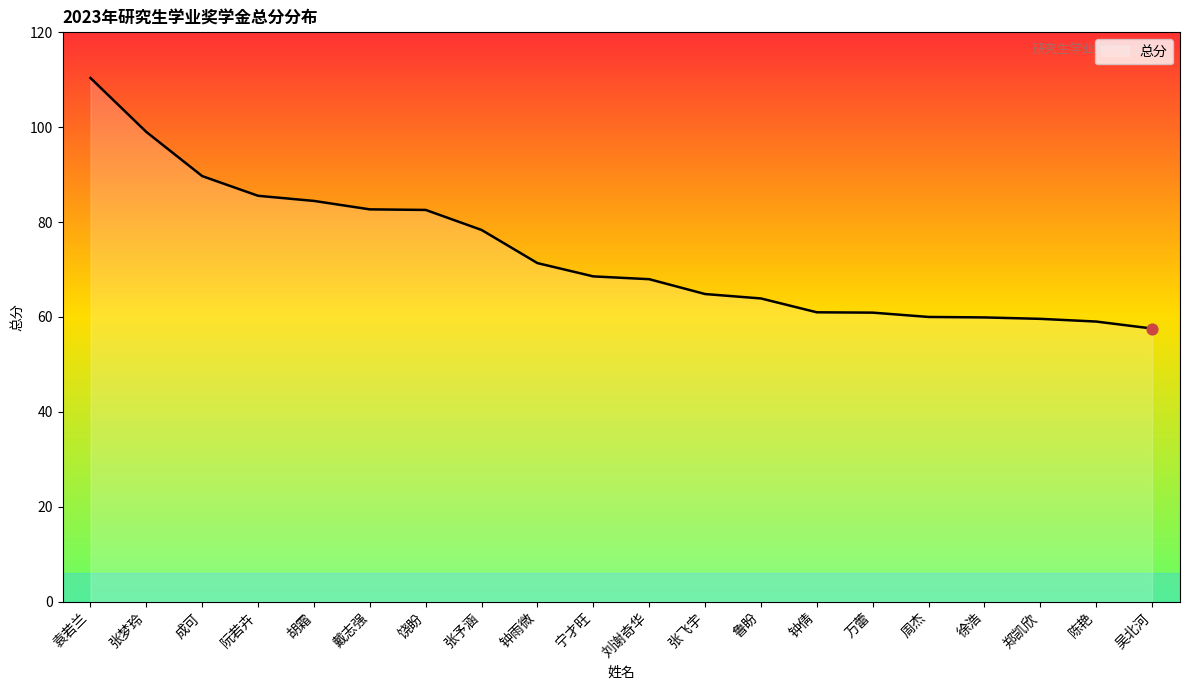

What is the change in value from 阮若卉 to 张飞宇?

-20.7